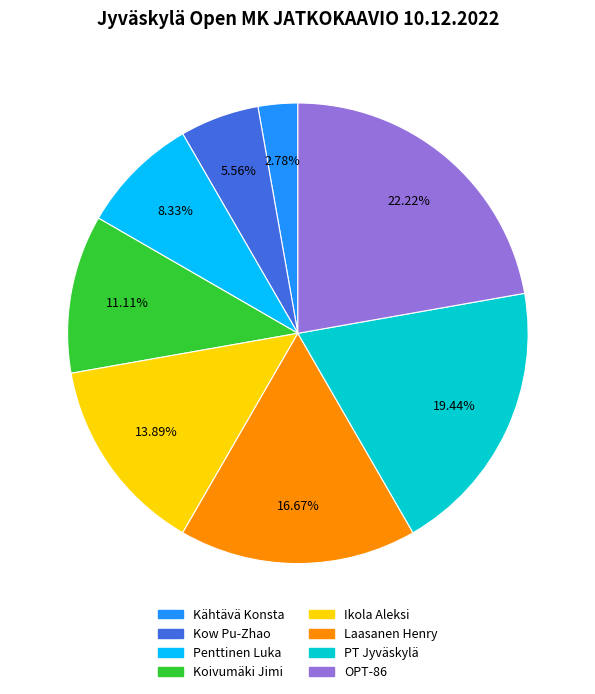

To the nearest percent, what is the difference between the largest and smallest slice percentages?

19%